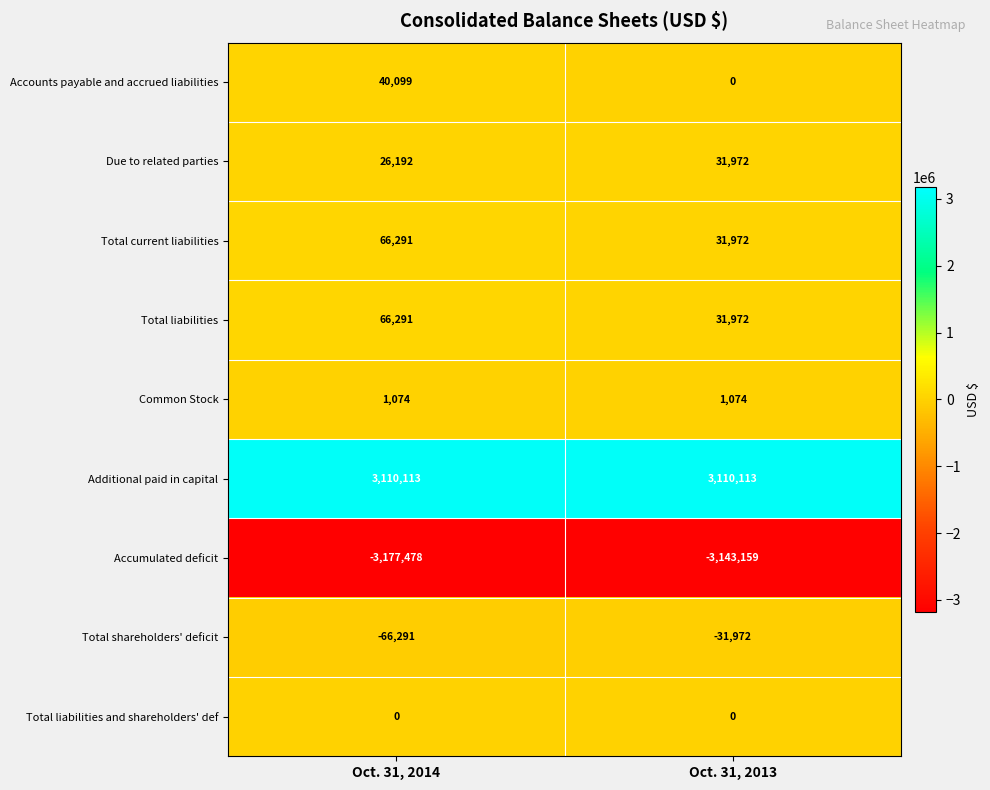

Which series has the largest total across all categories?

Additional paid in capital